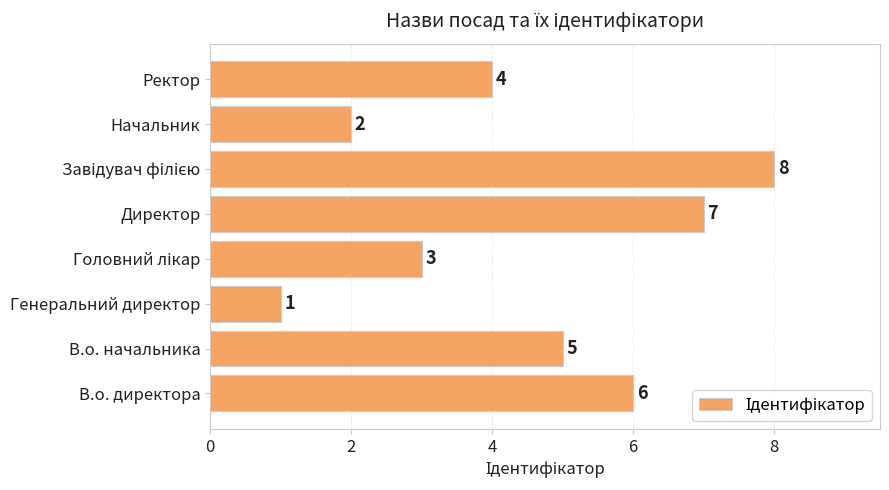

Between Генеральний директор and Директор, which is larger?

Директор